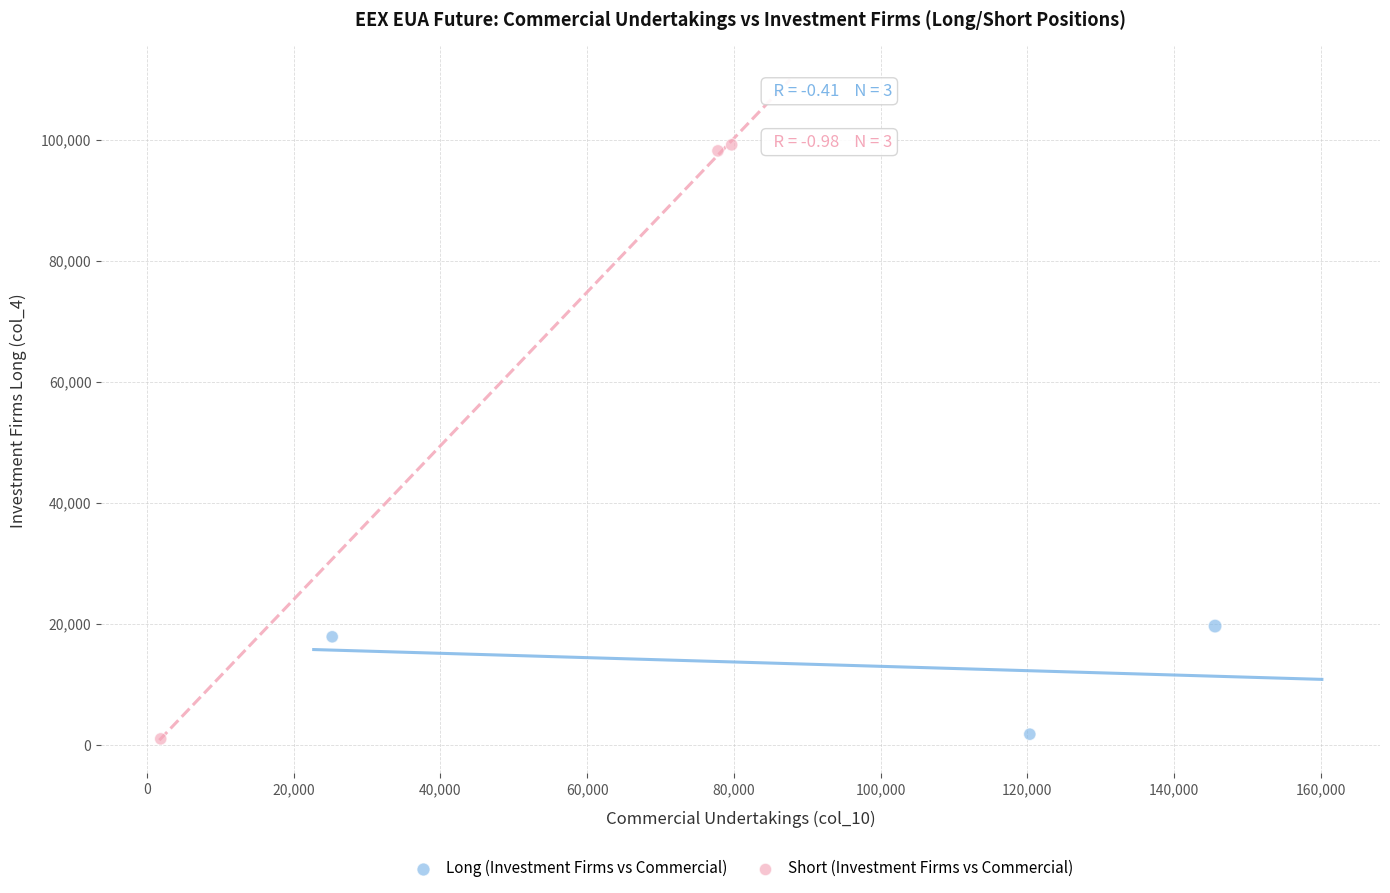

Which series has the largest Y range (max minus min)?

Short (Investment Firms vs Commercial)